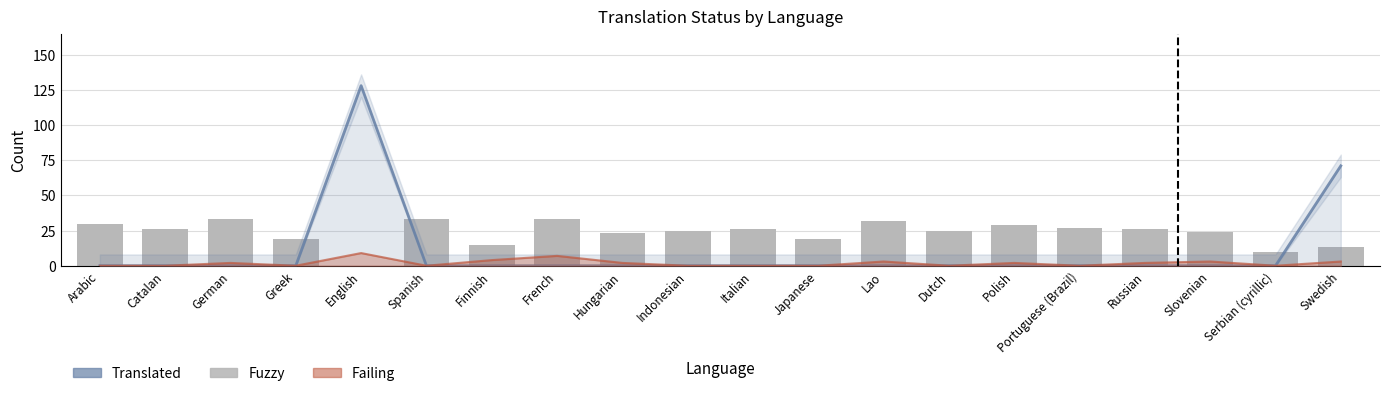

How many series are shown in this chart?

3